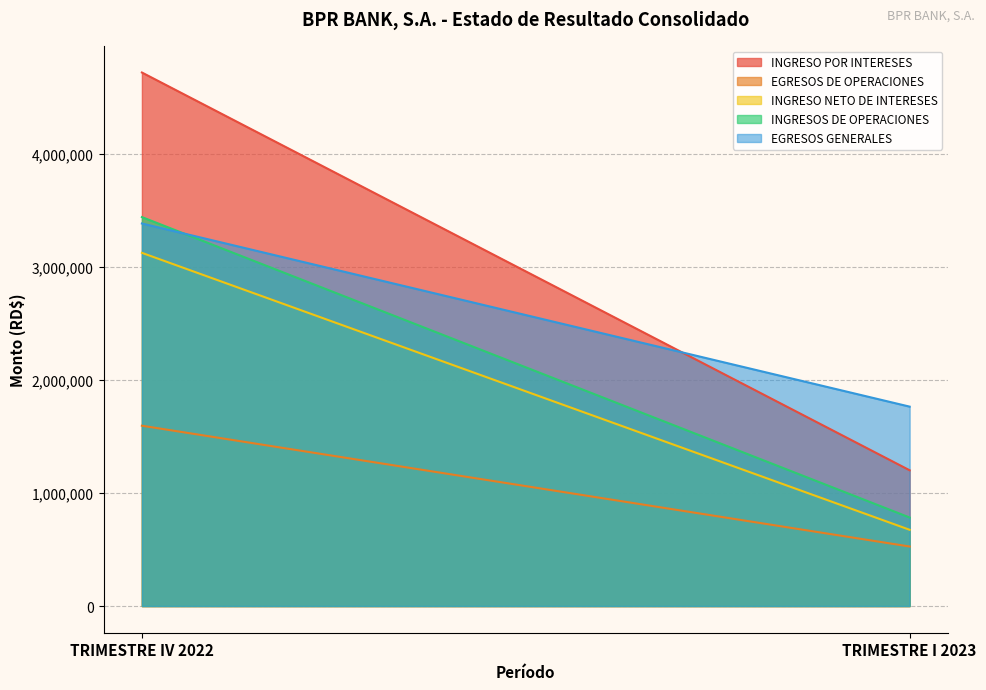

At which category does the chart reach its peak across all series?

TRIMESTRE IV 2022